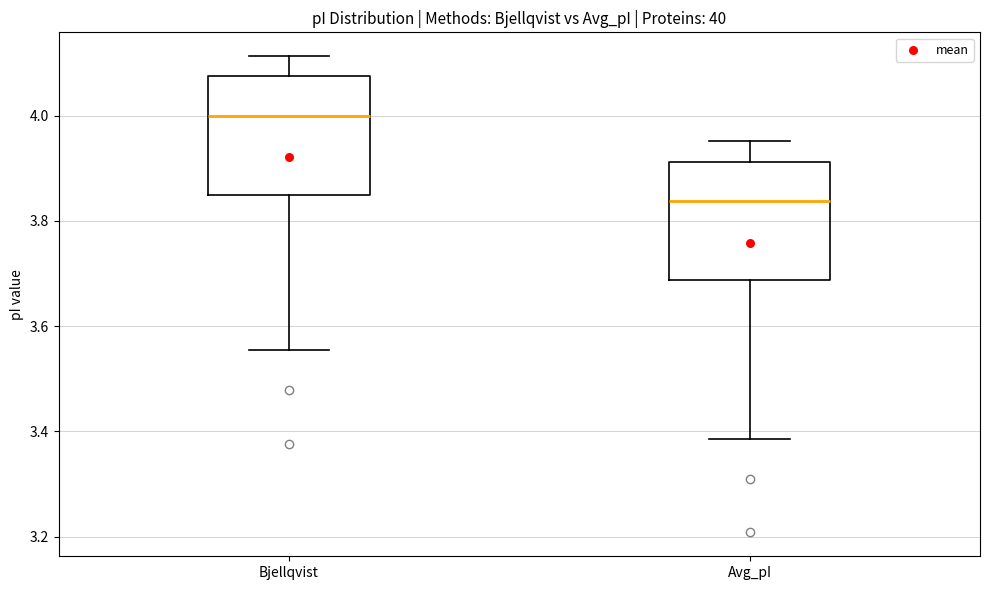

Reading left to right, transcribe this box plot: for each box, give where its median line is, the range the box spans, and where its two whiskers end, as read against the y-axis. The values are not printed on the chart, so give them approximately, as read against the axis.

Bjellqvist: median 4.00, box 3.84 to 4.08, whiskers 3.56 to 4.12
Avg_pI: median 3.84, box 3.68 to 3.92, whiskers 3.38 to 3.96